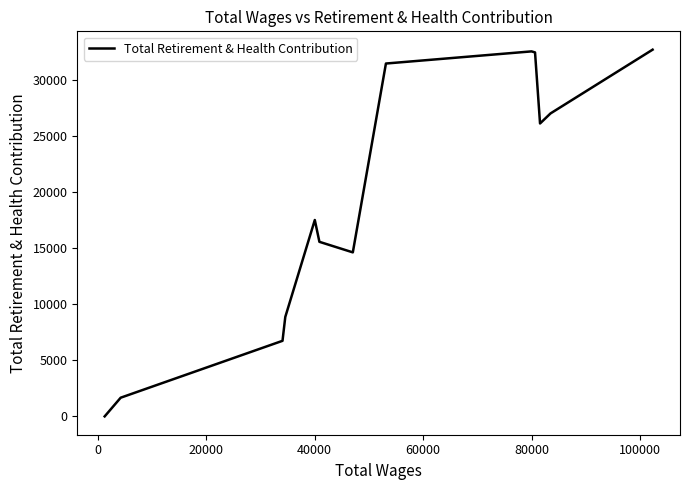

What is the difference between the maximum and minimum values?

32736